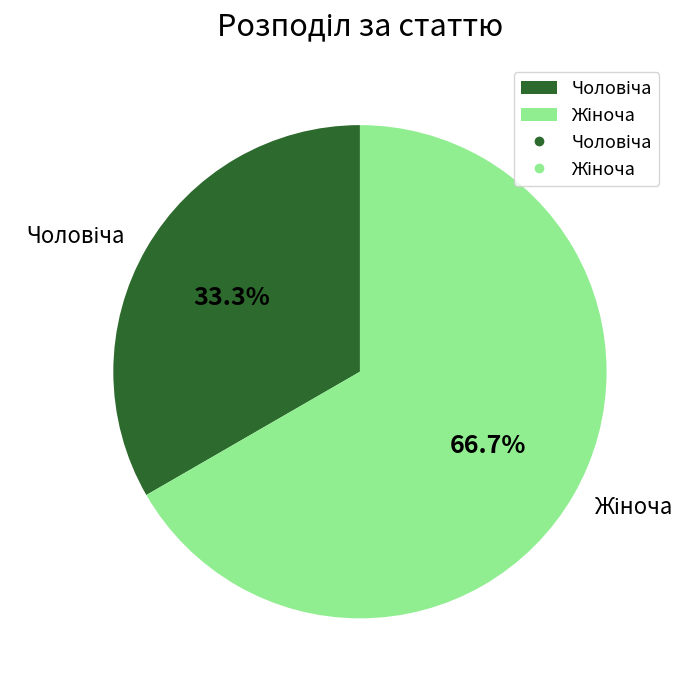

Is there a majority slice in this chart?

Yes